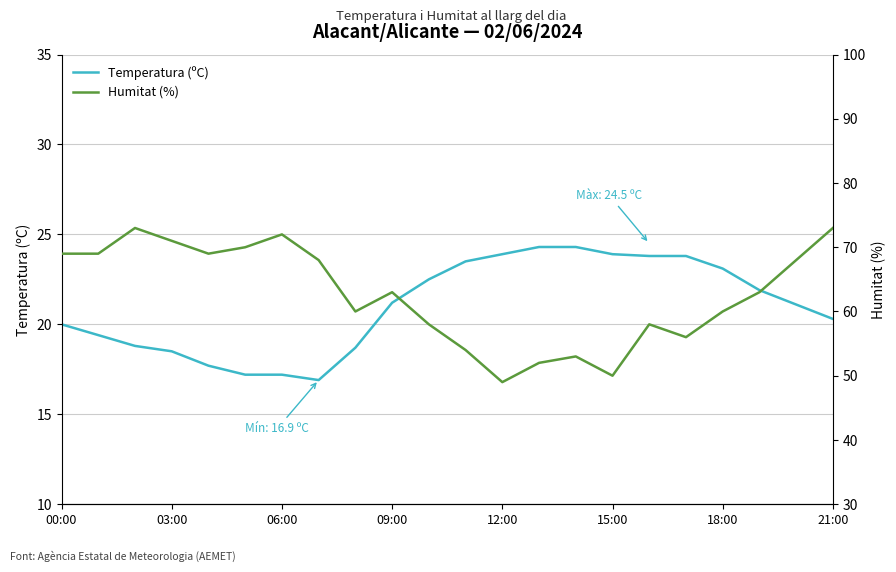

True or false: Temperatura (ºC) has a value of 11.2 at 06:00.

False